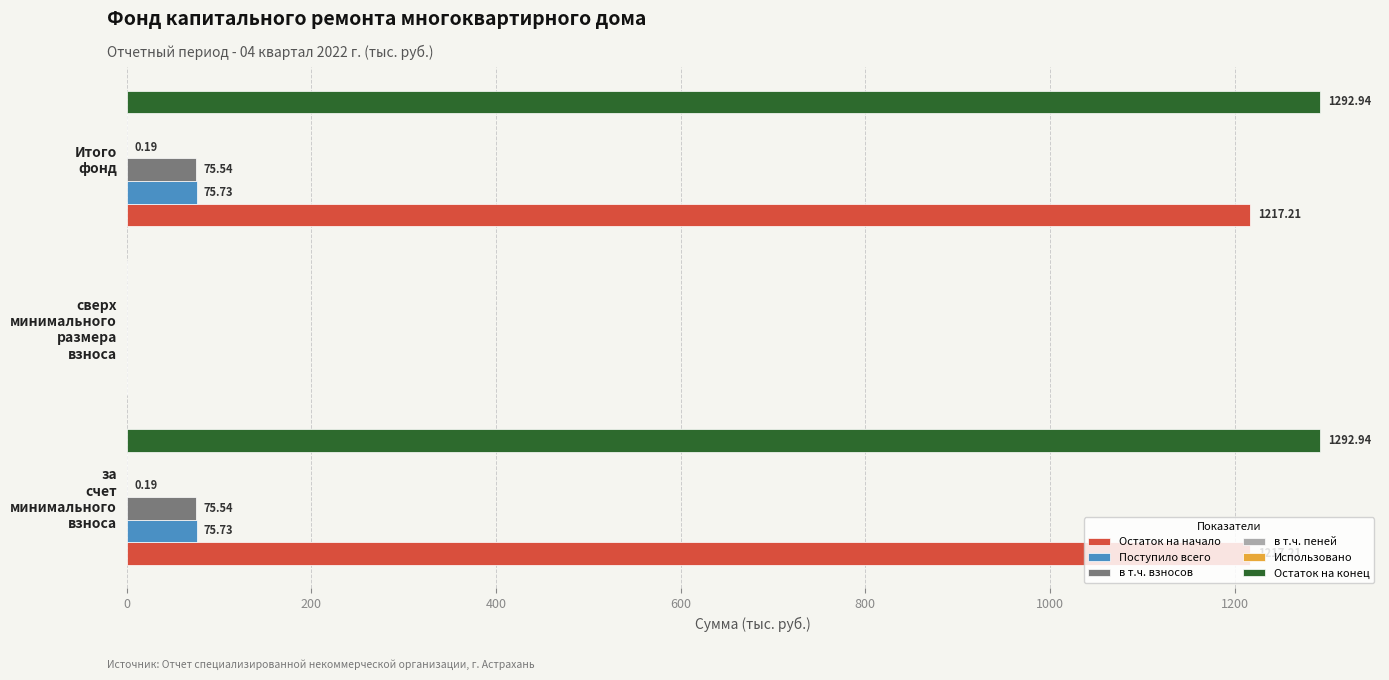

What is the sum of all Остаток на конец values?

2585.9